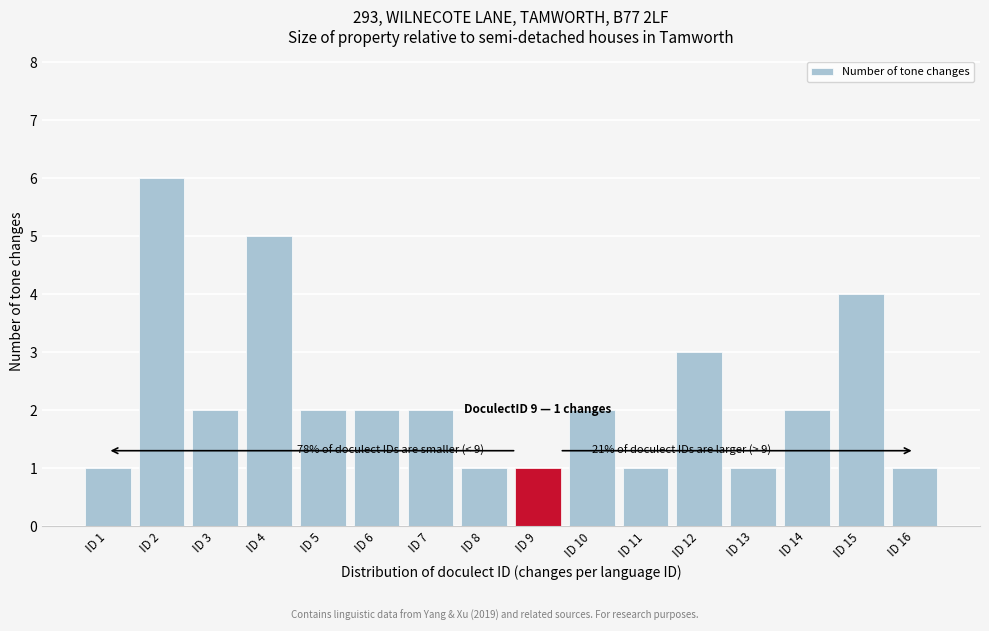

Reading left to right, what are all the values shown in this chart?

1	6	2	5	2	2	2	1	1	2	1	3	1	2	4	1